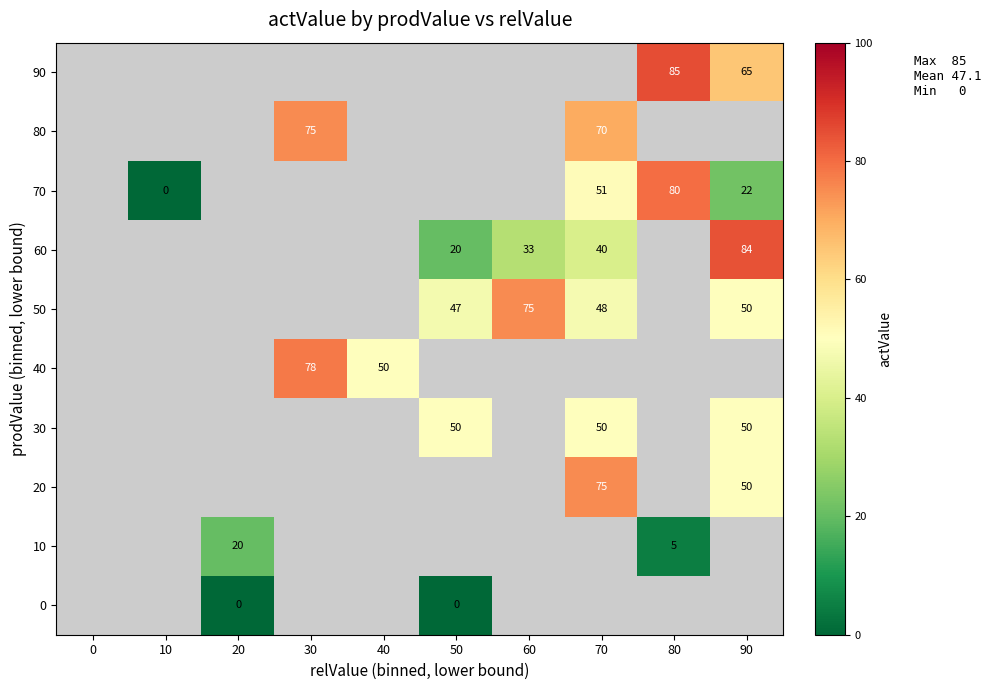

The value of 50 at 50 is 47. True or false?

True